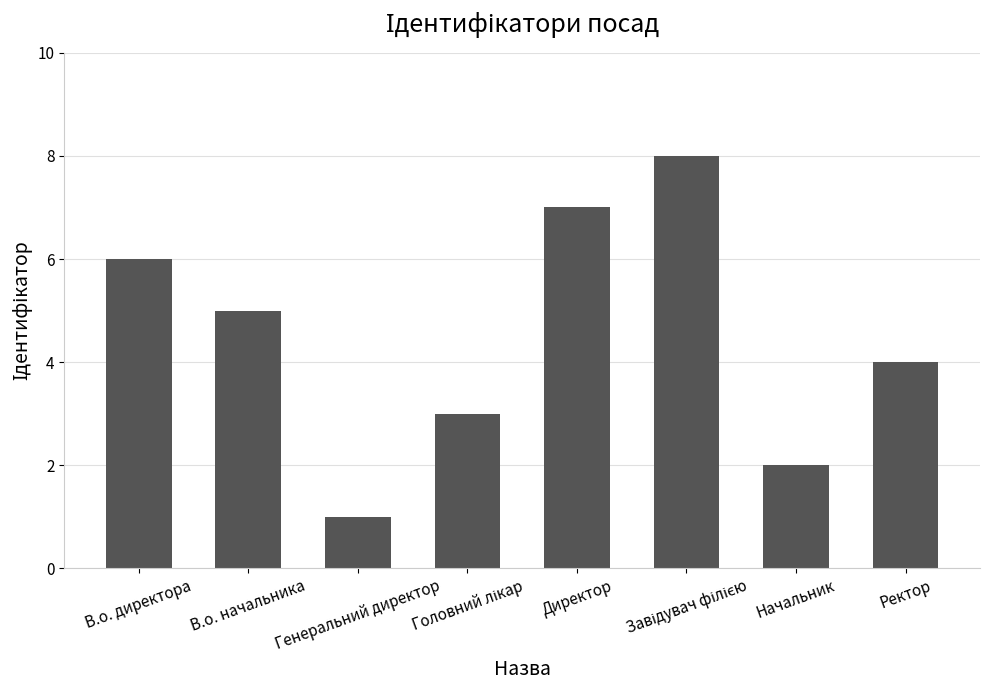

Is it true that the value at Директор is 7?

True